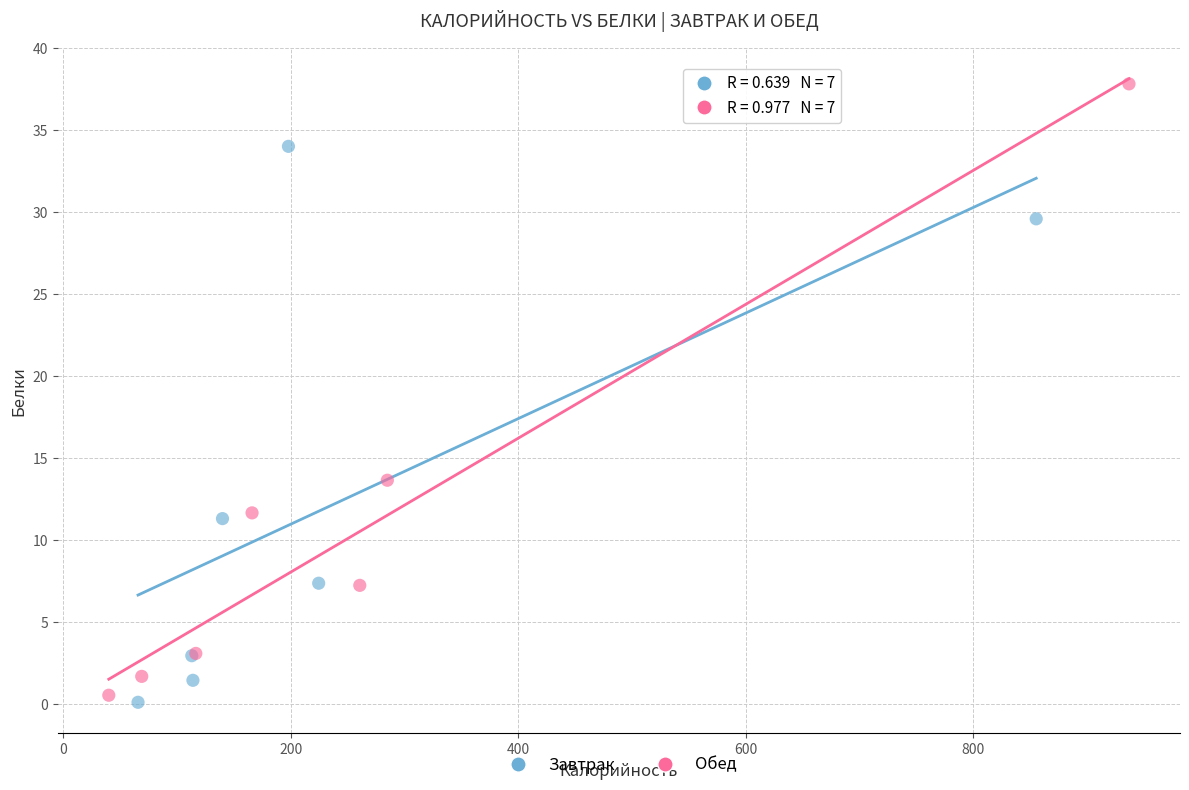

Which series contains the highest Y value?

Обед